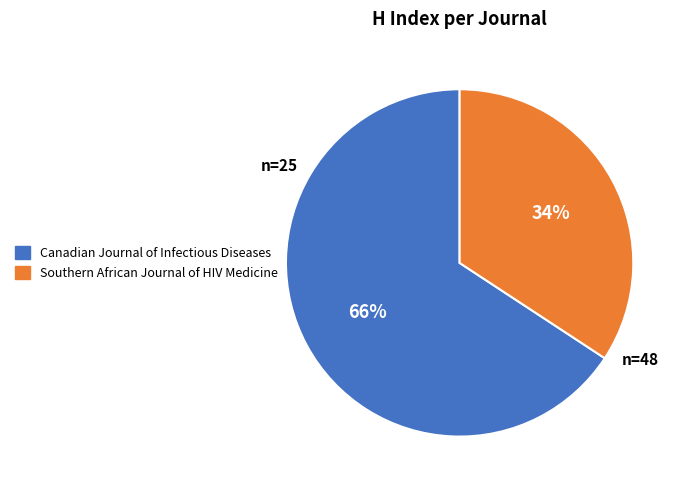

Rank the categories by value from lowest to highest.

Southern African Journal of HIV Medicine, Canadian Journal of Infectious Diseases